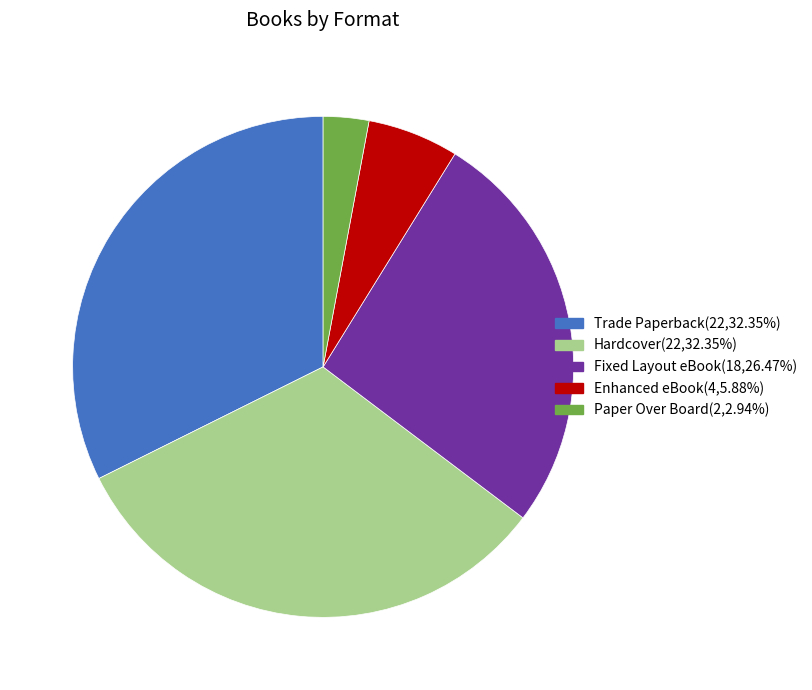

Do Enhanced eBook and Hardcover together represent more than half of the pie?

No